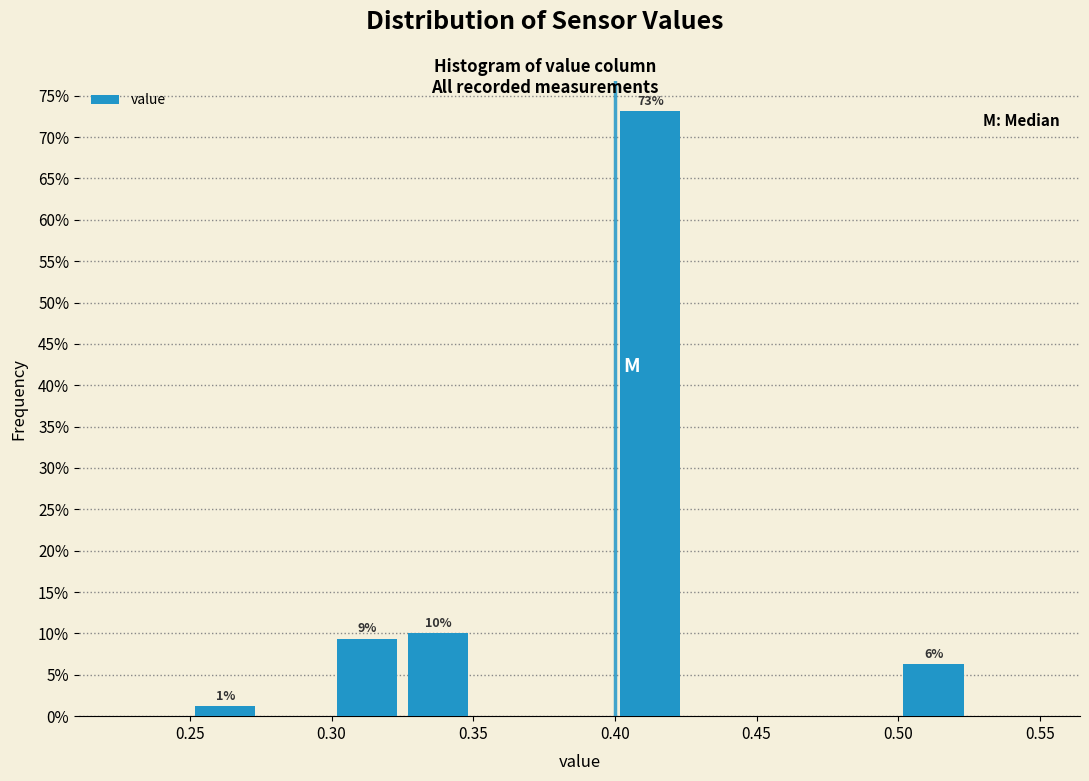

Which range on the x-axis has the tallest bar?

0.400 to 0.425